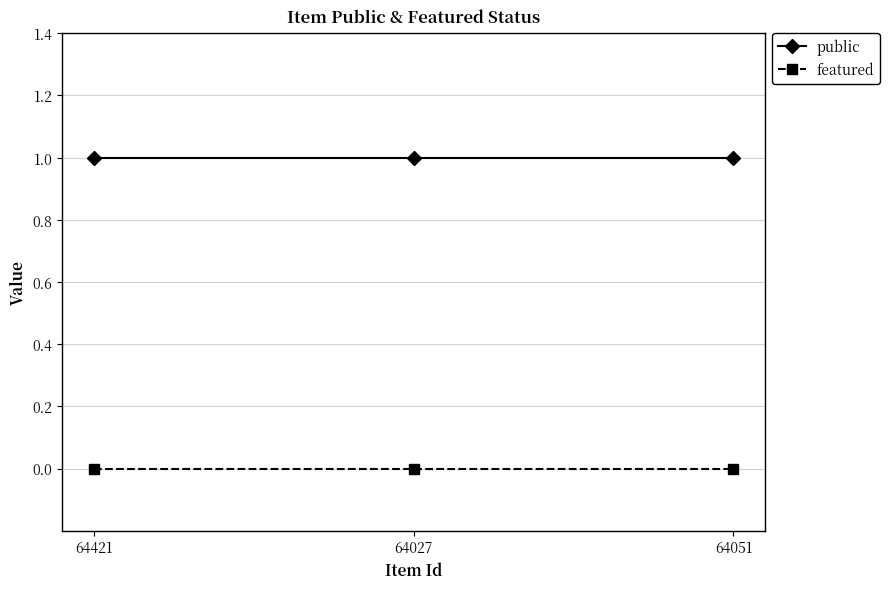

True or false: public has a value of 0 at 64051.

False